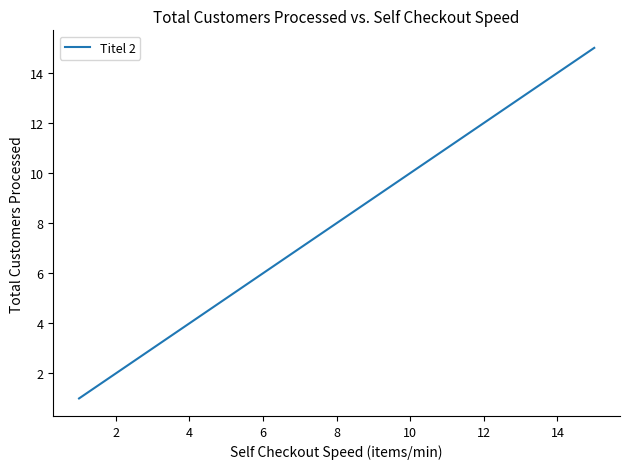

What is the maximum value shown in the chart?

15